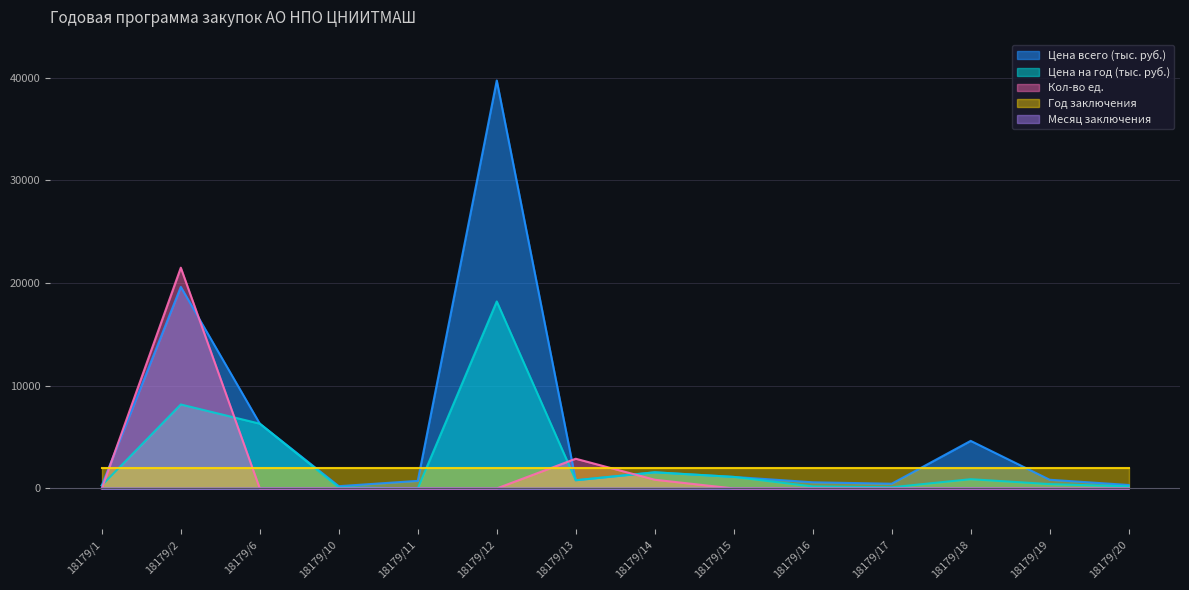

What is the total value across all series at 18179/16?

2831.0